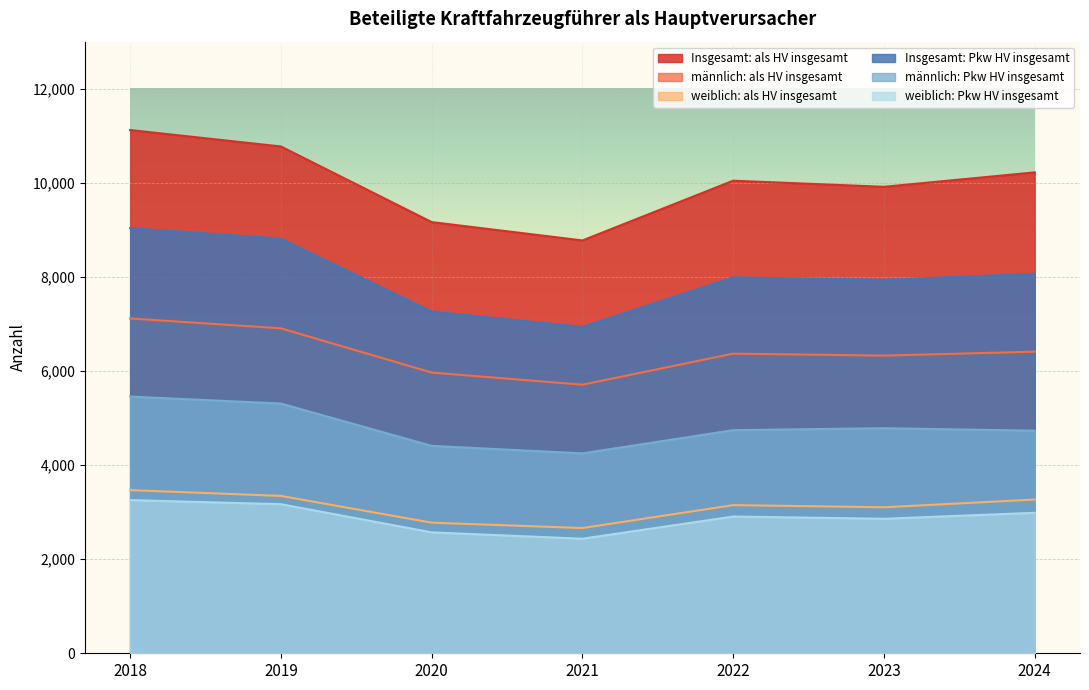

True or false: männlich: als HV insgesamt and männlich: Pkw HV insgesamt cross at least once.

False